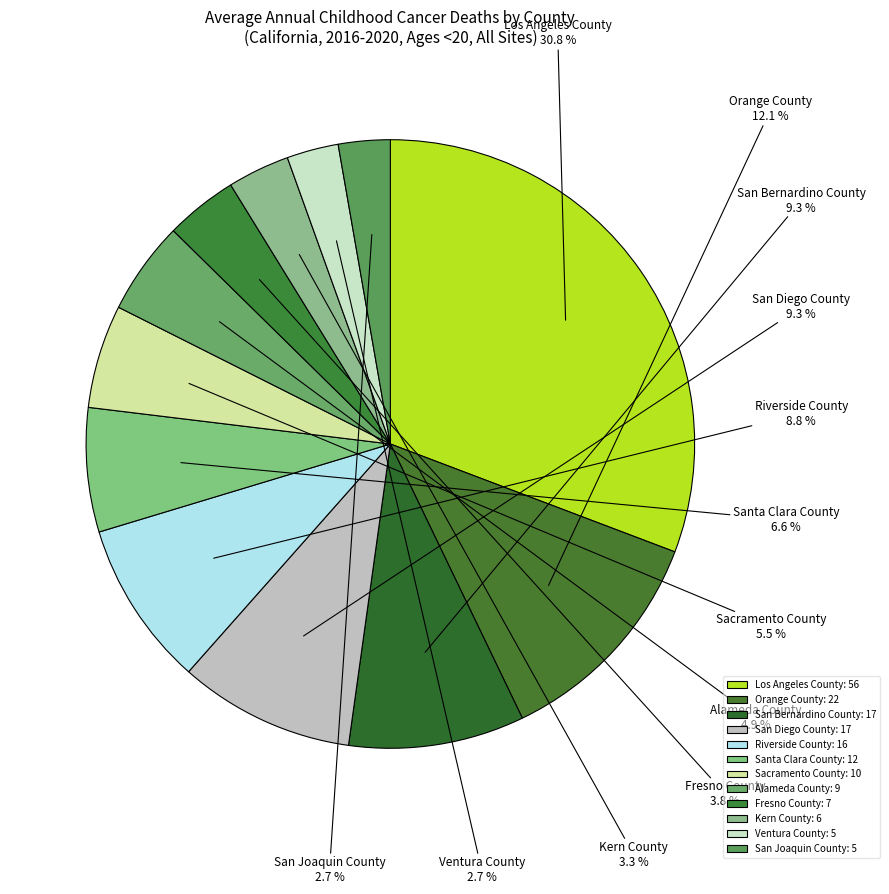

What is the ratio of the value at Santa Clara County to the value at Riverside County?

0.8